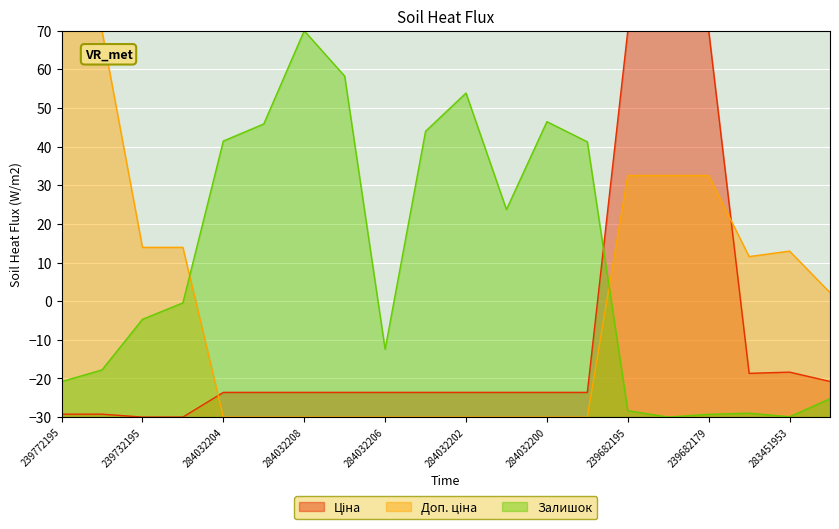

True or false: Доп. ціна and Ціна cross at least once.

True